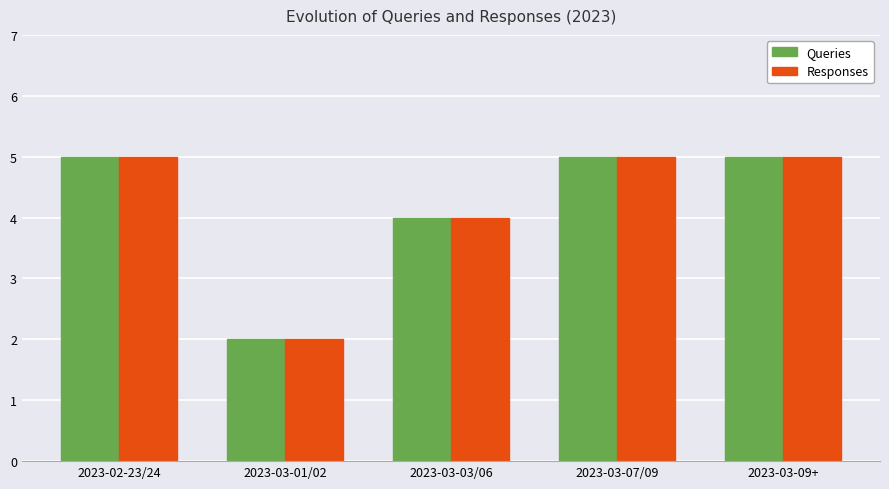

The value of Responses at 2023-03-07/09 is 5. True or false?

True